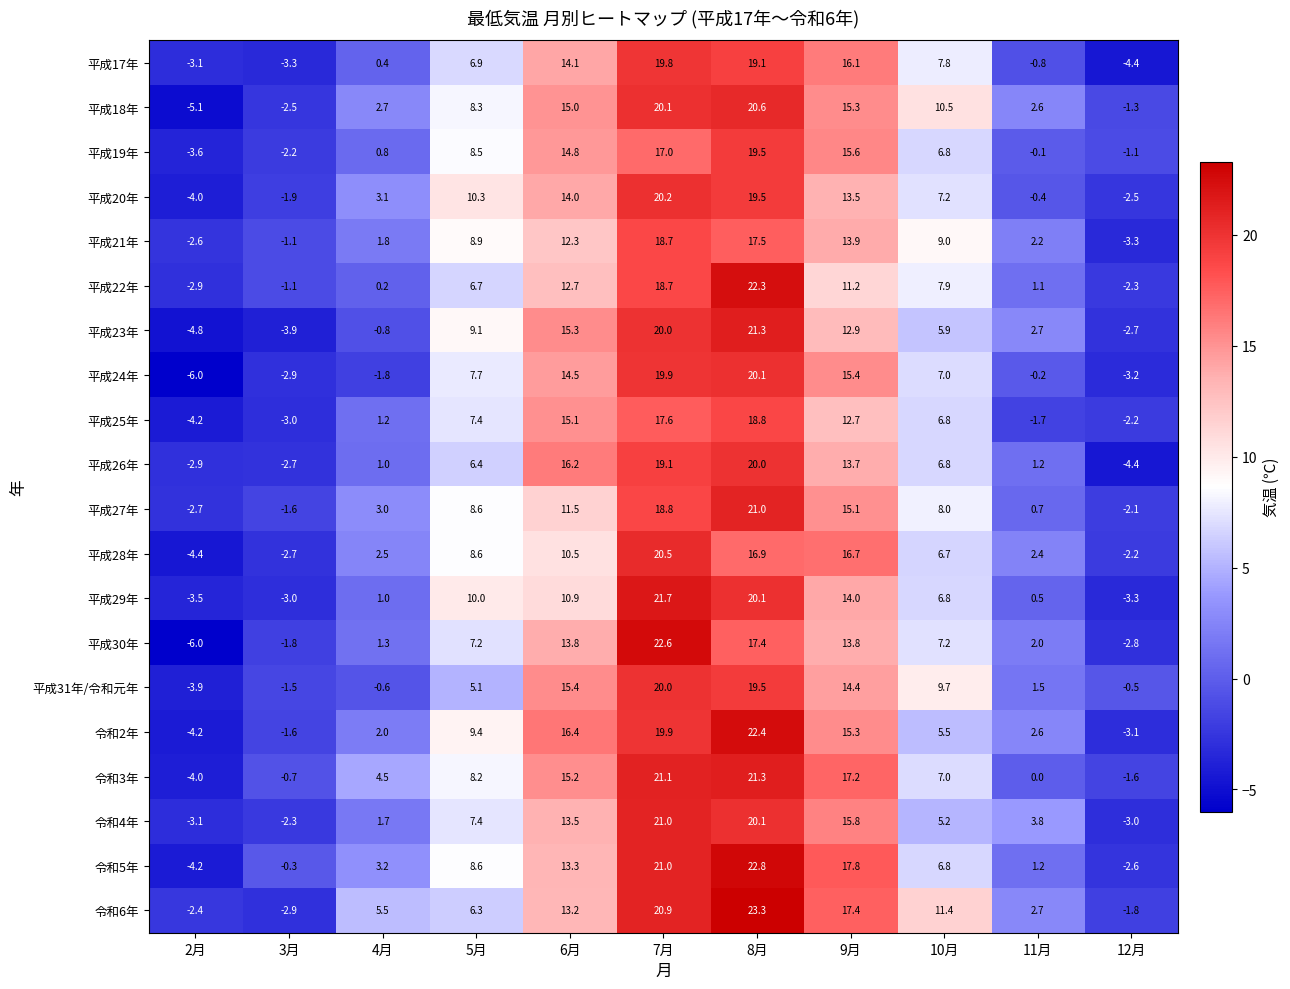

Rank the categories by 平成31年/令和元年 value from lowest to highest.

2月, 3月, 4月, 12月, 11月, 5月, 10月, 9月, 6月, 8月, 7月